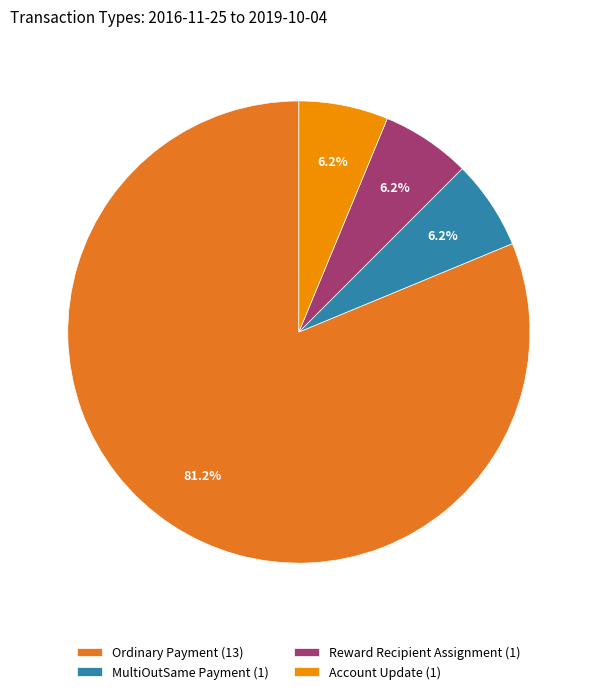

Which slice represents more than half of the pie?

Ordinary Payment (13)